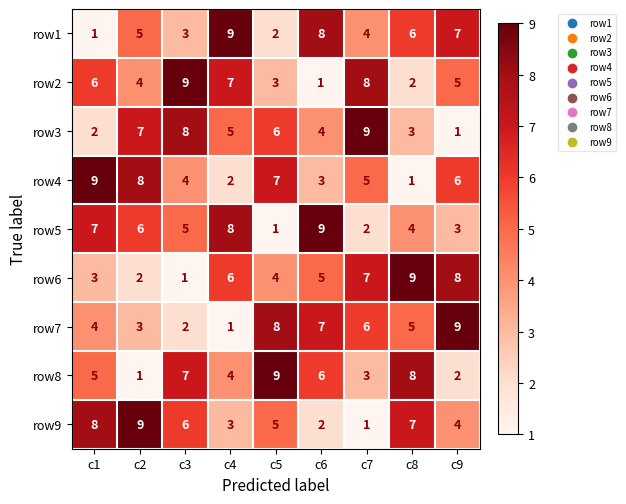

What is the difference between the maximum and second lowest values in the row1 series?

7